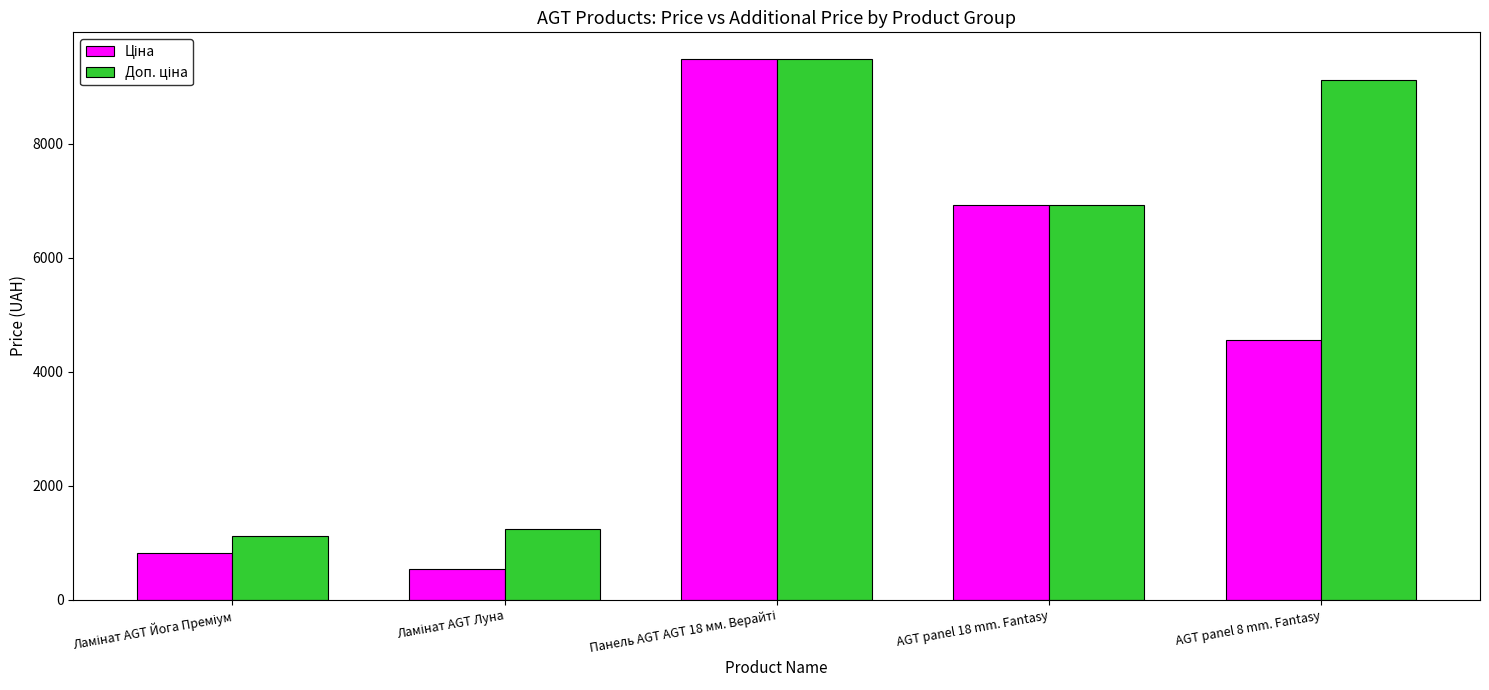

What is the smallest value displayed?

539.0